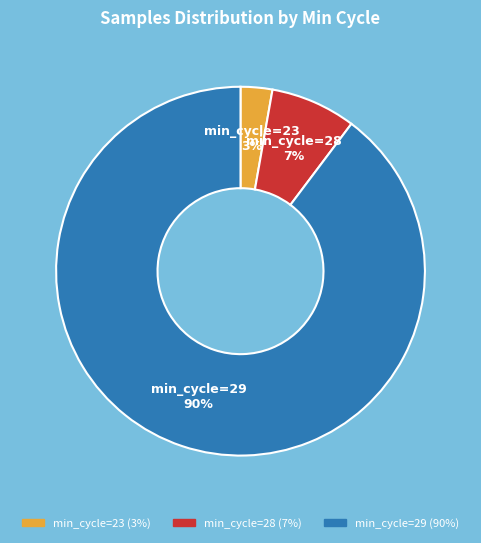

To the nearest percent, what is the difference between the largest and smallest slice percentages?

87%